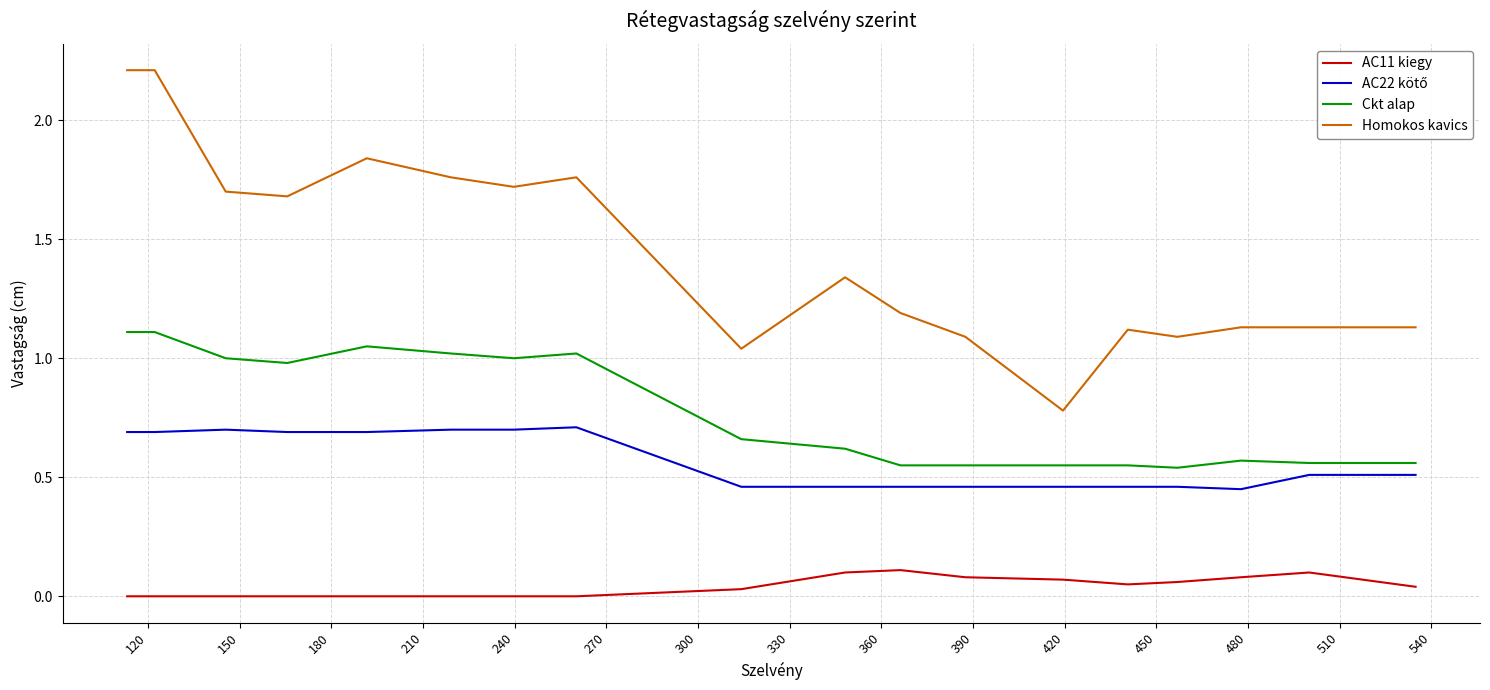

In Homokos kavics, how many points are lower than both neighbors (excluding endpoints)?

5